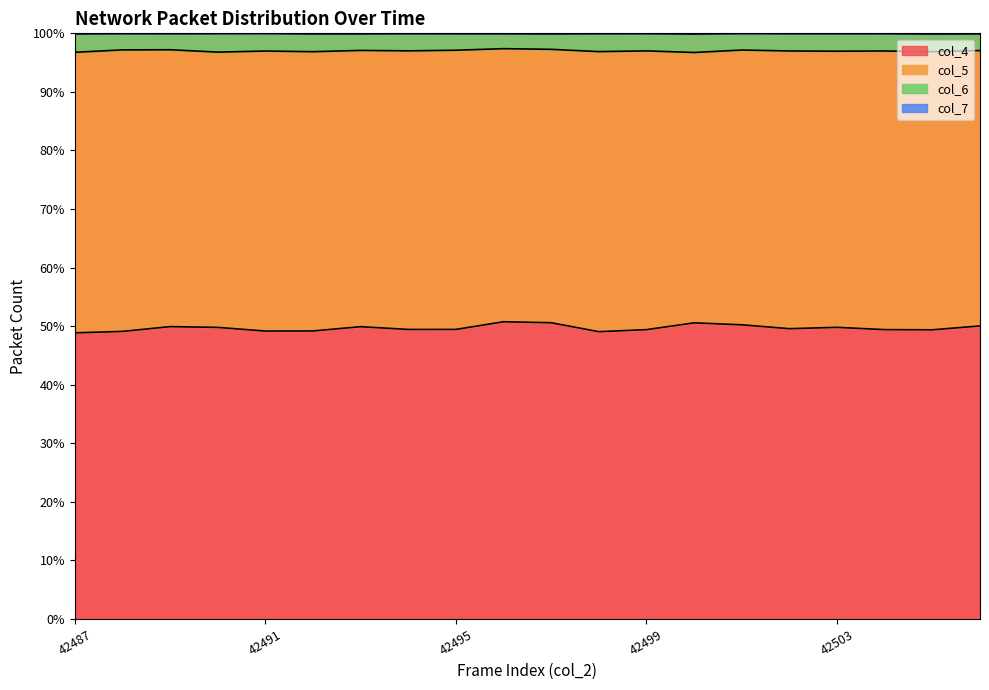

At which label is col_6 closest to 97?

42499